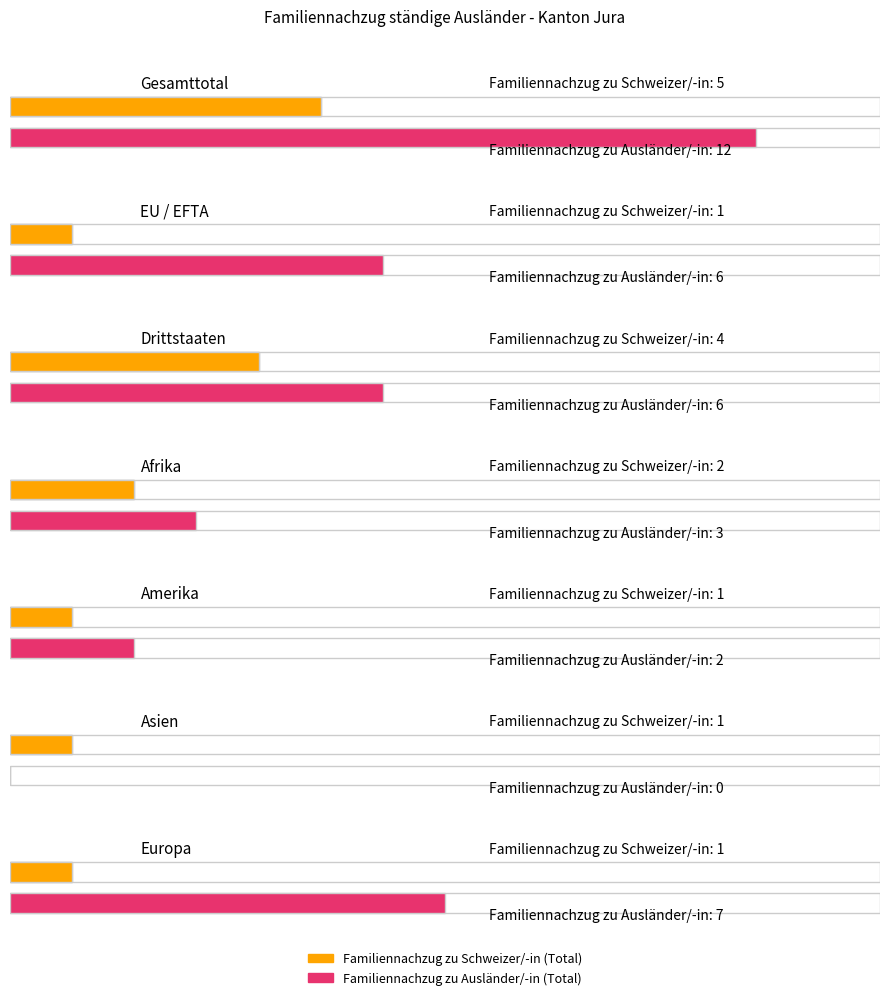

How many positive values does the Familiennachzug zu Ausländer/-in (Total) series have?

6